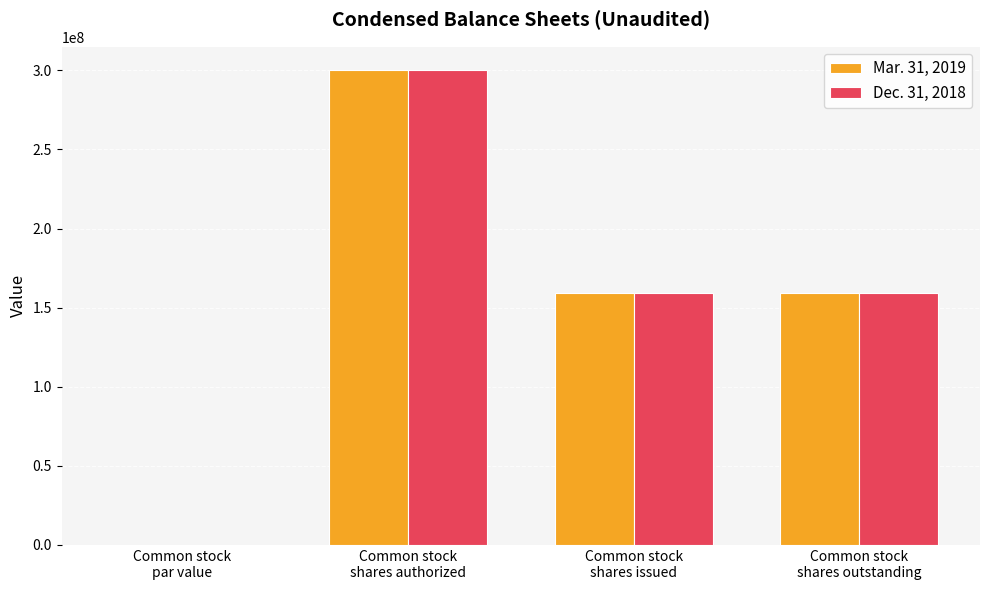

What is the sum of all Dec. 31, 2018 values?

618181828.0